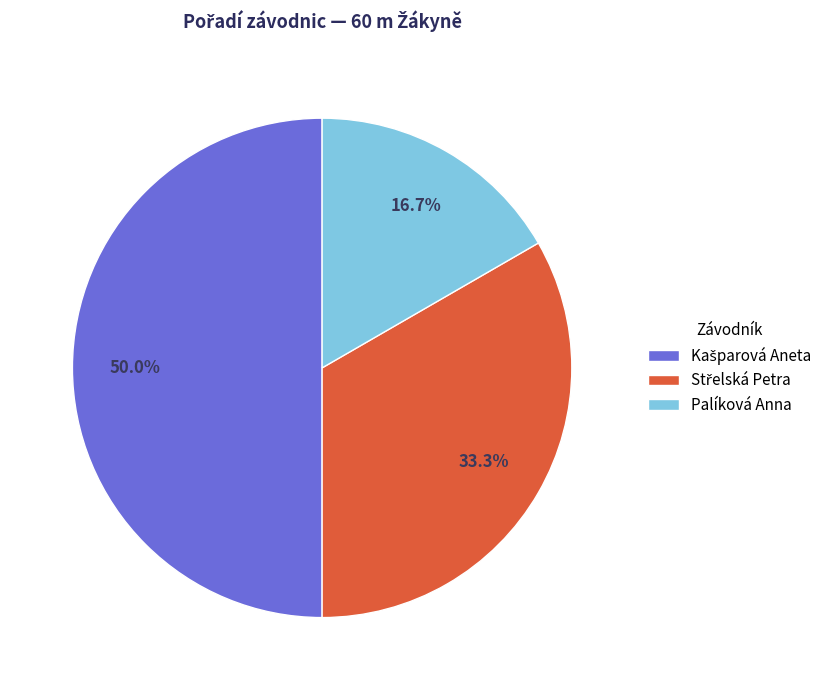

Which category has the smallest portion of the pie?

Palíková Anna